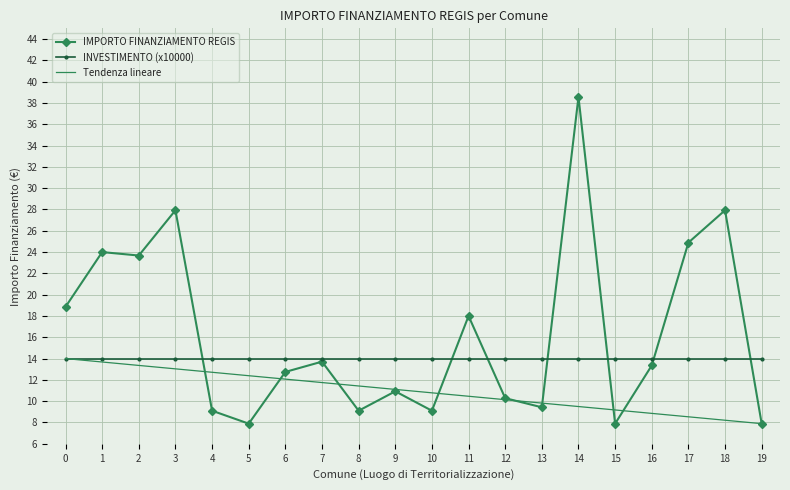

What is the average value of the IMPORTO FINANZIAMENTO REGIS series?

16262.7